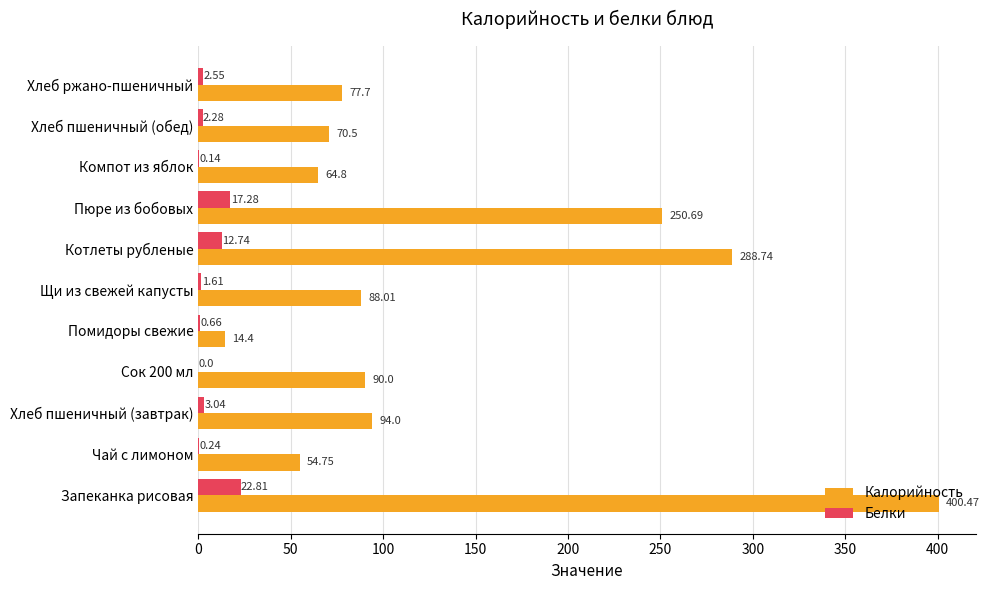

Count the number of data series in this chart.

2